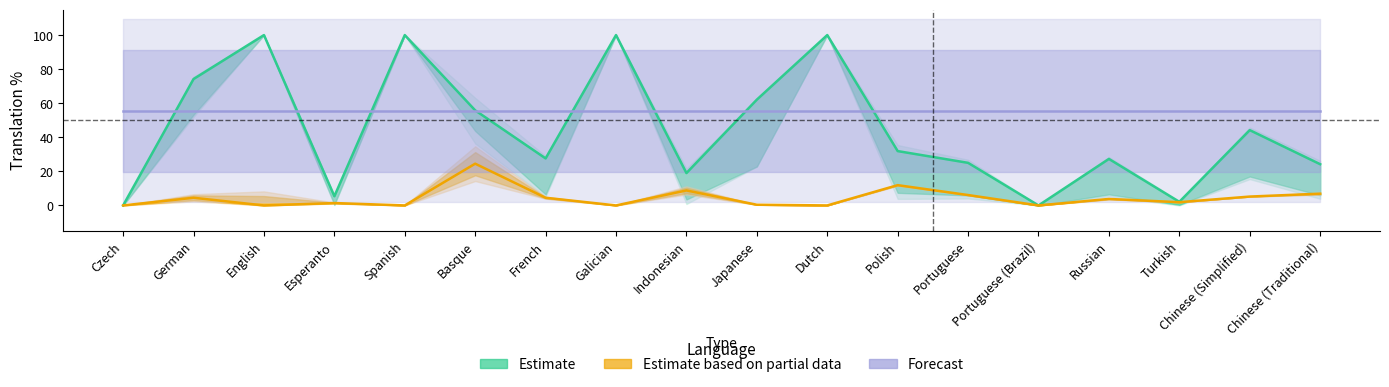

The Forecast series shows 55.6 at Japanese. True or false?

True